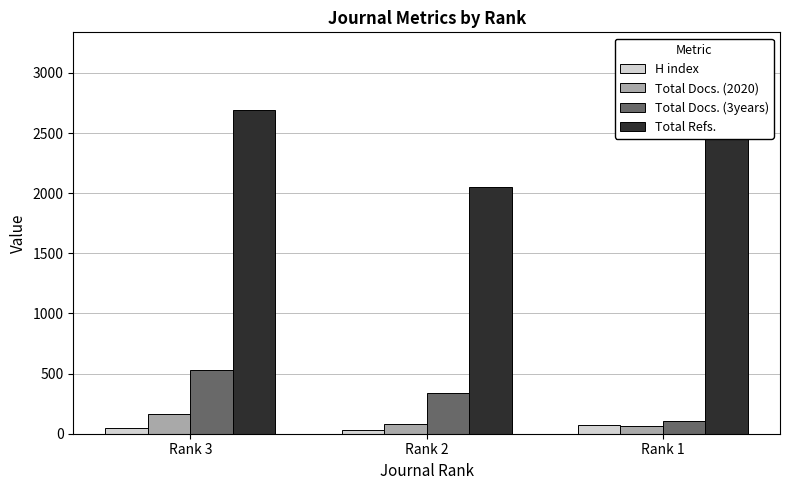

True or false: Total Docs. (3years) has a value of 882 at Rank 3.

False